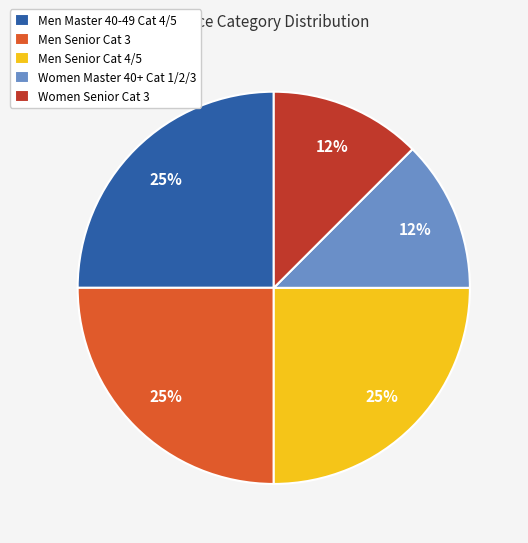

Does any single category account for the majority?

No